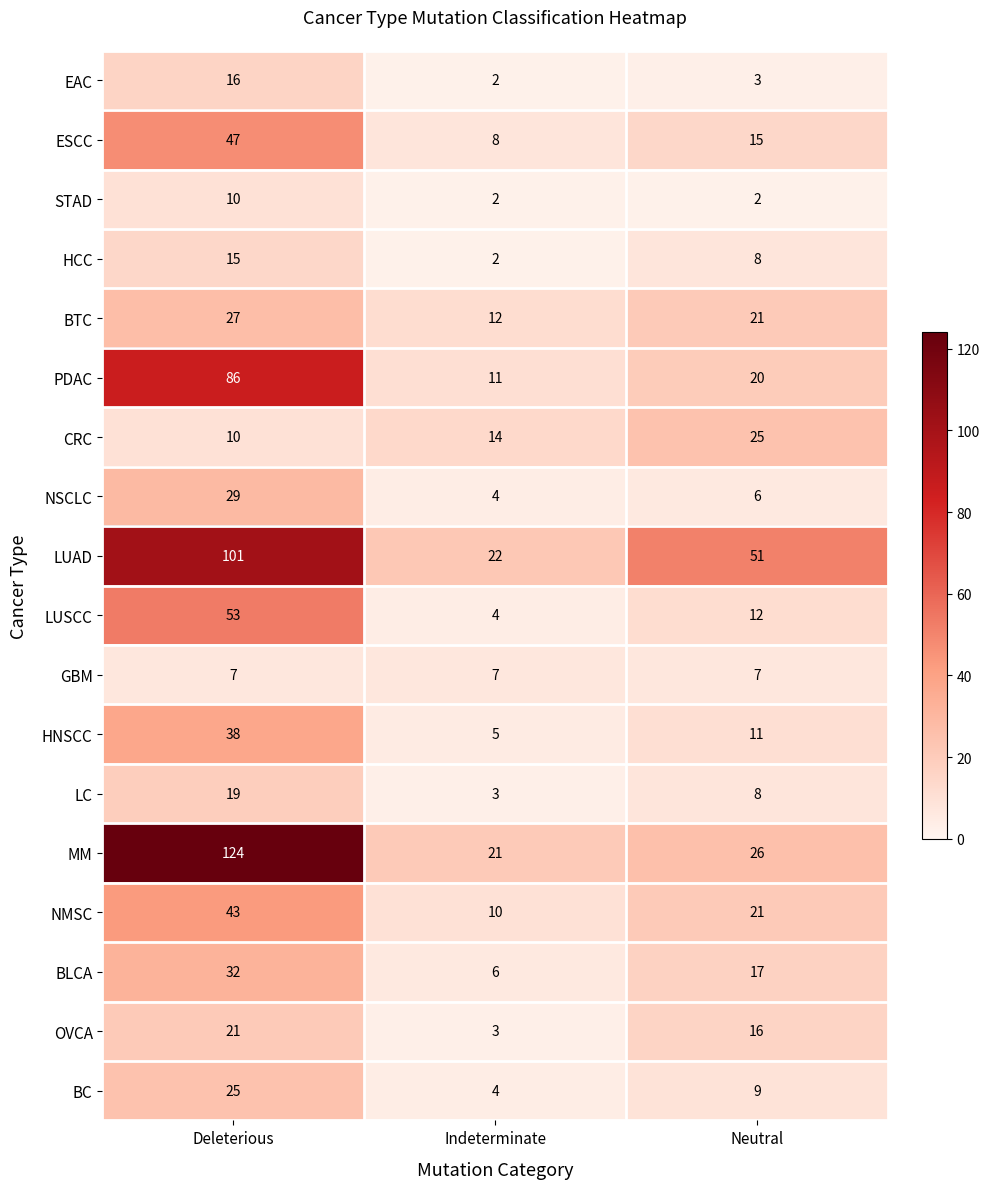

Which series changed the most between Indeterminate and Neutral?

LUAD